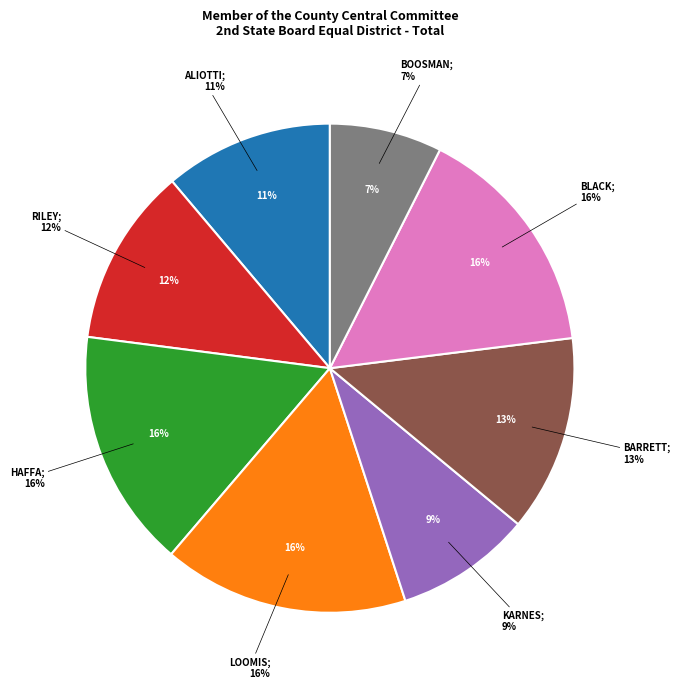

How many segments does this pie chart have?

8